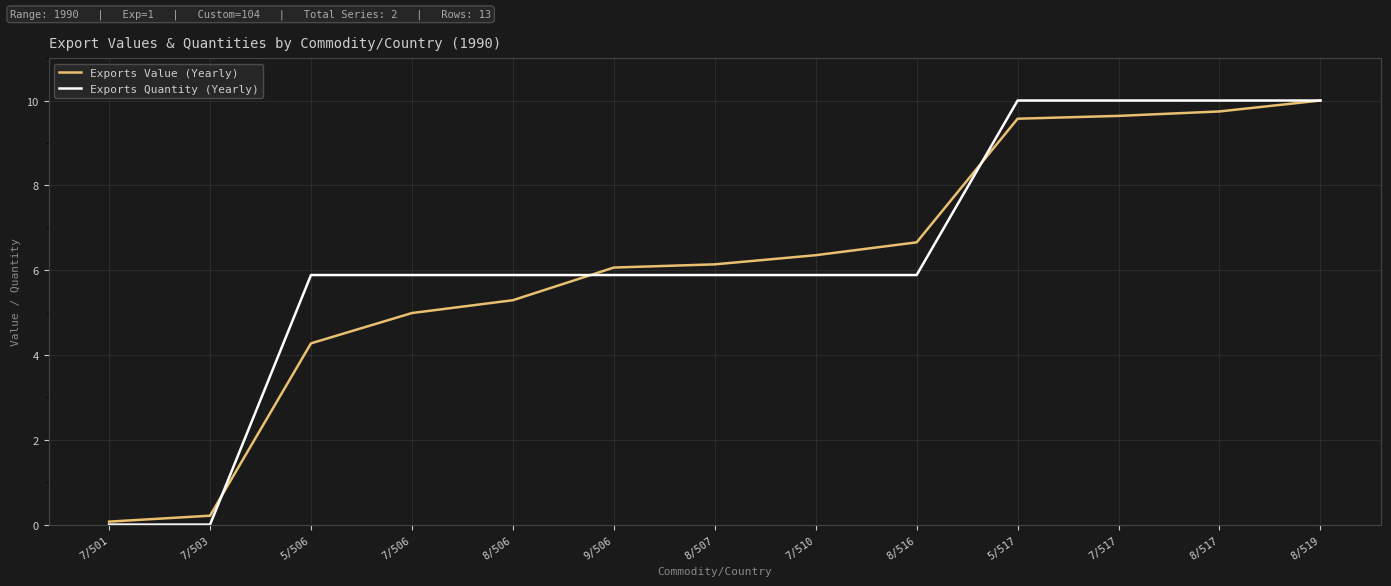

Which series has the largest range (max minus min)?

Exports Quantity (Yearly)